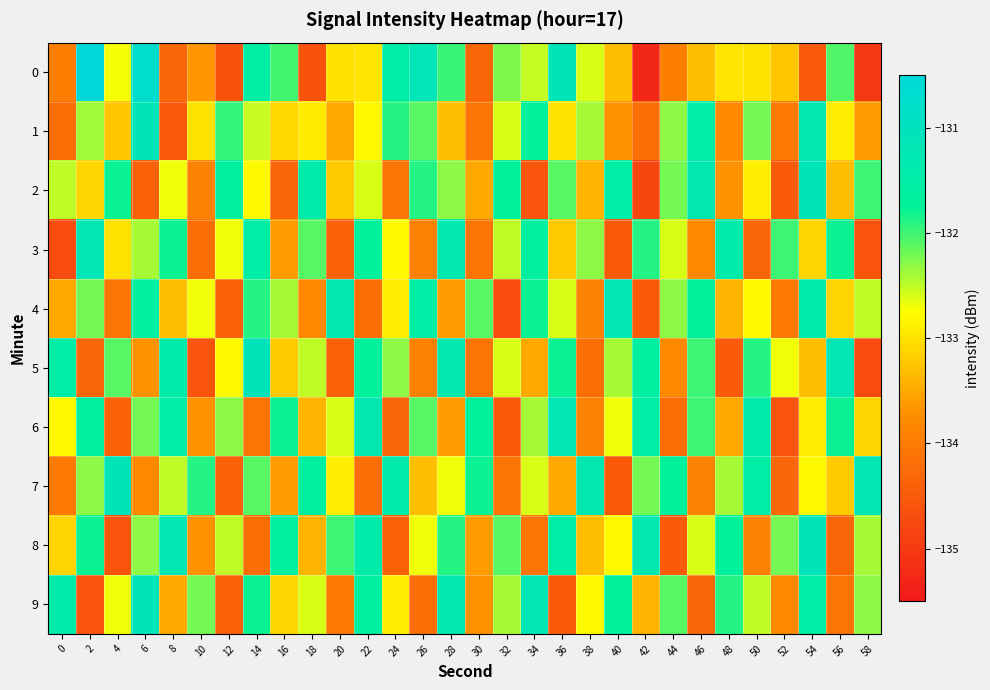

Reading left to right, extract all data points from this chart.

0: 0=-134.0	2=-130.4	4=-132.7	6=-130.8	8=-134.3	10=-133.6	12=-134.6	14=-131.5	16=-132.0	18=-134.6	20=-133.0	22=-133.0	24=-131.5	26=-131.2	28=-132.0	30=-134.3	32=-132.3	34=-132.5	36=-131.1	38=-132.6	40=-133.3	42=-135.3	44=-133.9	46=-133.3	48=-133.0	50=-133.0	52=-133.3	54=-134.5	56=-132.1	58=-135.0
1: 0=-134.2	2=-132.4	4=-133.3	6=-131.1	8=-134.5	10=-133.0	12=-132.0	14=-132.5	16=-133.1	18=-132.9	20=-133.5	22=-132.8	24=-131.9	26=-132.1	28=-133.3	30=-134.1	32=-132.6	34=-131.7	36=-133.0	38=-132.4	40=-133.7	42=-134.2	44=-132.3	46=-131.5	48=-133.8	50=-132.2	52=-134.0	54=-131.3	56=-132.9	58=-133.6
2: 0=-132.5	2=-133.1	4=-131.8	6=-134.4	8=-132.7	10=-133.9	12=-131.6	14=-132.8	16=-134.3	18=-131.4	20=-133.2	22=-132.6	24=-134.1	26=-131.9	28=-132.3	30=-133.5	32=-131.7	34=-134.6	36=-132.1	38=-133.4	40=-131.5	42=-134.8	44=-132.2	46=-131.3	48=-133.7	50=-132.9	52=-134.5	54=-131.1	56=-133.3	58=-132.0
3: 0=-134.7	2=-131.2	4=-133.0	6=-132.4	8=-131.8	10=-134.2	12=-132.7	14=-131.5	16=-133.6	18=-132.1	20=-134.4	22=-131.7	24=-132.8	26=-133.9	28=-131.3	30=-134.1	32=-132.5	34=-131.6	36=-133.2	38=-132.3	40=-134.5	42=-131.9	44=-132.6	46=-133.8	48=-131.4	50=-134.3	52=-132.0	54=-133.1	56=-131.8	58=-134.6
4: 0=-133.5	2=-132.2	4=-134.1	6=-131.6	8=-133.3	10=-132.7	12=-134.4	14=-131.9	16=-132.4	18=-133.8	20=-131.3	22=-134.2	24=-132.9	26=-131.5	28=-133.6	30=-132.1	32=-134.7	34=-131.8	36=-132.6	38=-133.9	40=-131.2	42=-134.5	44=-132.3	46=-131.7	48=-133.4	50=-132.8	52=-134.0	54=-131.4	56=-133.1	58=-132.5
5: 0=-131.5	2=-134.3	4=-132.1	6=-133.7	8=-131.4	10=-134.6	12=-132.8	14=-131.1	16=-133.2	18=-132.5	20=-134.4	22=-131.7	24=-132.3	26=-133.9	28=-131.3	30=-134.1	32=-132.6	34=-133.5	36=-131.8	38=-134.2	40=-132.4	42=-131.6	44=-133.8	46=-132.0	48=-134.5	50=-131.9	52=-132.7	54=-133.3	56=-131.2	58=-134.7
6: 0=-132.8	2=-131.6	4=-134.4	6=-132.2	8=-131.5	10=-133.7	12=-132.3	14=-134.1	16=-131.8	18=-133.4	20=-132.6	22=-131.3	24=-134.3	26=-132.1	28=-133.6	30=-131.7	32=-134.5	34=-132.4	36=-131.2	38=-133.9	40=-132.7	42=-131.5	44=-134.2	46=-132.0	48=-133.5	50=-131.4	52=-134.6	54=-132.9	56=-131.8	58=-133.1
7: 0=-134.0	2=-132.3	4=-131.1	6=-133.8	8=-132.5	10=-131.9	12=-134.4	14=-132.1	16=-133.6	18=-131.6	20=-132.9	22=-134.2	24=-131.4	26=-133.3	28=-132.7	30=-131.8	32=-134.1	34=-132.6	36=-133.5	38=-131.3	40=-134.5	42=-132.2	44=-131.7	46=-133.9	48=-132.4	50=-131.5	52=-134.3	54=-132.8	56=-133.2	58=-131.2
8: 0=-133.1	2=-131.8	4=-134.6	6=-132.3	8=-131.2	10=-133.7	12=-132.5	14=-134.2	16=-131.6	18=-133.4	20=-132.0	22=-131.4	24=-134.4	26=-132.7	28=-131.9	30=-133.6	32=-132.1	34=-134.1	36=-131.5	38=-133.3	40=-132.8	42=-131.3	44=-134.5	46=-132.6	48=-131.7	50=-133.9	52=-132.2	54=-131.1	56=-134.3	58=-132.4
9: 0=-131.4	2=-134.6	4=-132.7	6=-131.1	8=-133.5	10=-132.2	12=-134.4	14=-131.8	16=-133.1	18=-132.6	20=-134.0	22=-131.6	24=-132.9	26=-134.2	28=-131.3	30=-133.7	32=-132.4	34=-131.2	36=-134.5	38=-132.8	40=-131.7	42=-133.4	44=-132.1	46=-134.3	48=-131.9	50=-132.5	52=-133.8	54=-131.5	56=-134.1	58=-132.3